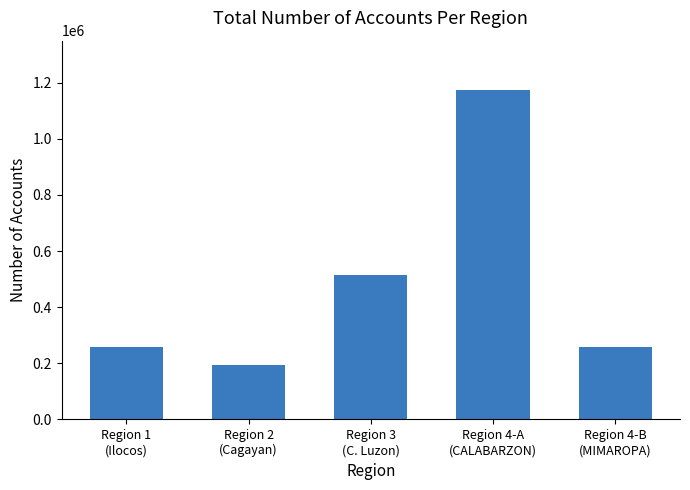

What position from the left is Region 4-B
(MIMAROPA)?

5